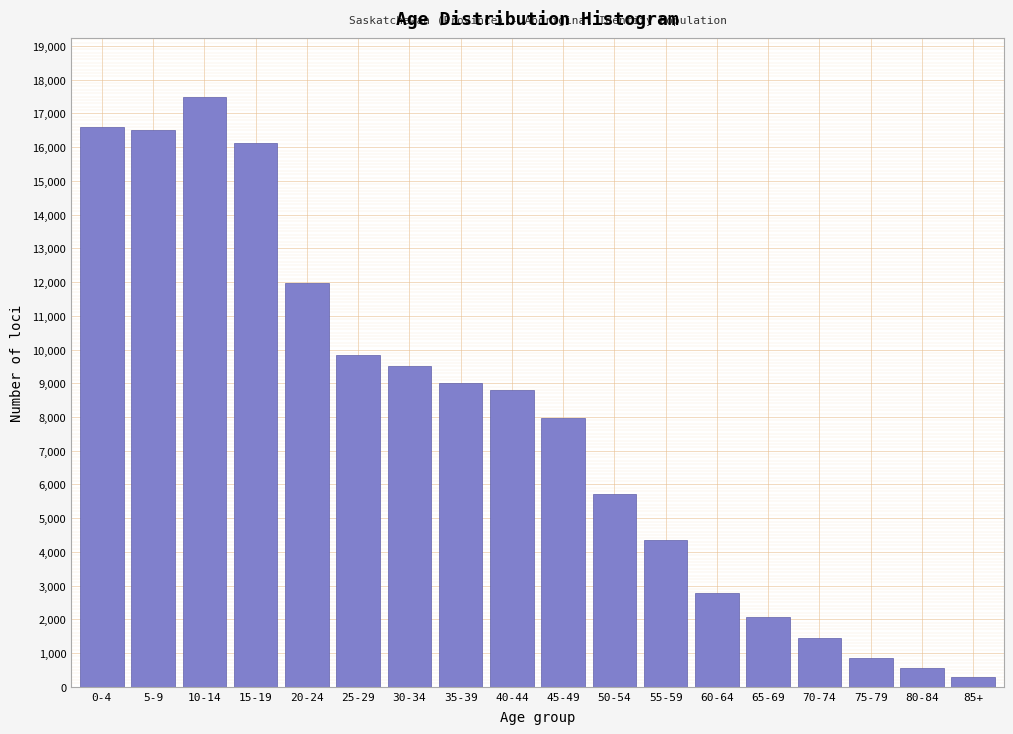

What is the approximate value at 65-69, to the nearest 10?

2080